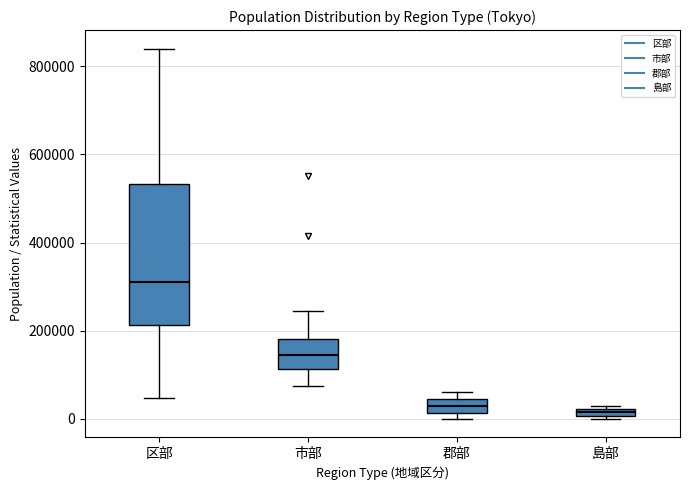

Which box is the tallest, from its lower edge to its upper edge?

区部